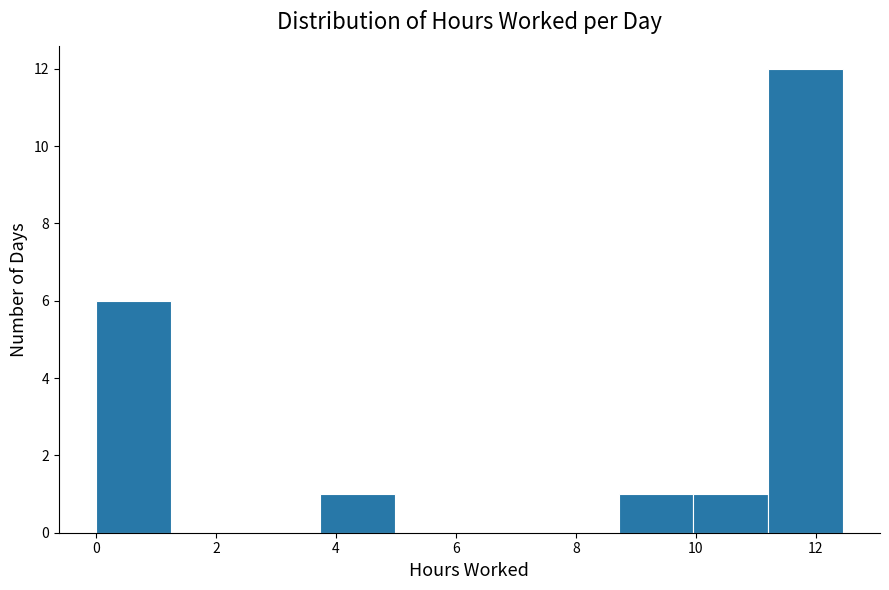

Reading left to right, transcribe this chart: for each bar, give the range it covers on the x-axis and its height. Neither the bar edges nor the heights are printed on the chart, so give them approximately, as read against the axes.

0.0 to 1.2: 6
1.2 to 2.4: 0
2.4 to 3.8: 0
3.8 to 5.0: 1
5.0 to 6.2: 0
6.2 to 7.4: 0
7.4 to 8.8: 0
8.8 to 10.0: 1
10.0 to 11.2: 1
11.2 to 12.4: 12